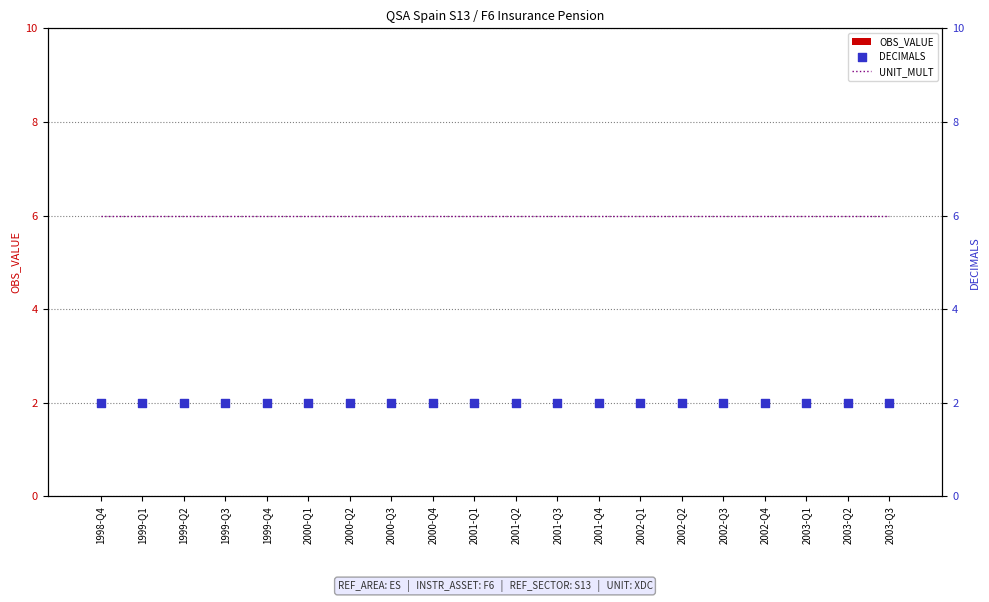

Is the value of OBS_VALUE at 2000-Q2 greater than the value of UNIT_MULT at 2002-Q4?

No